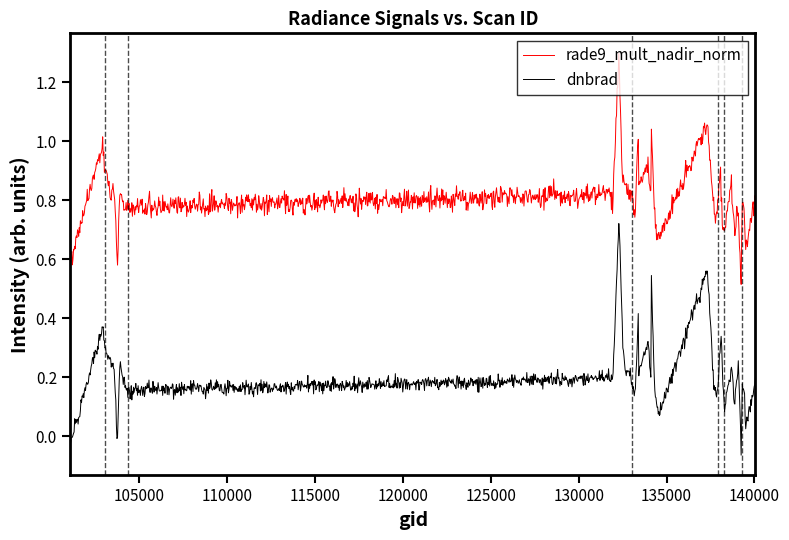

Which series has the largest total across all categories?

rade9_mult_nadir_norm